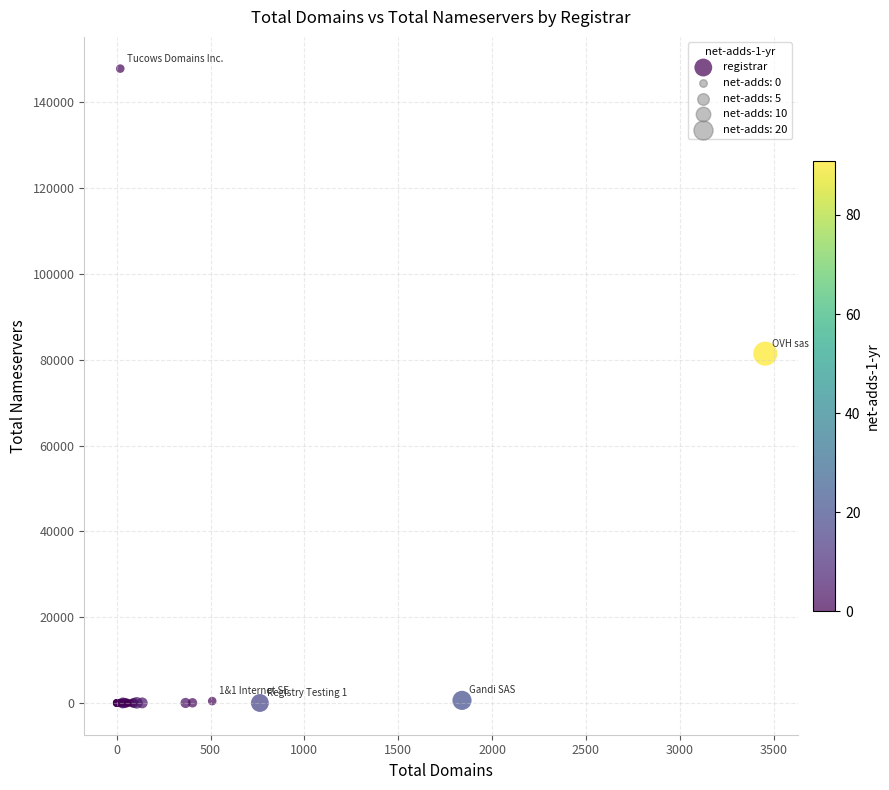

What Y value in the scatter plot is closest to 73936?

81431